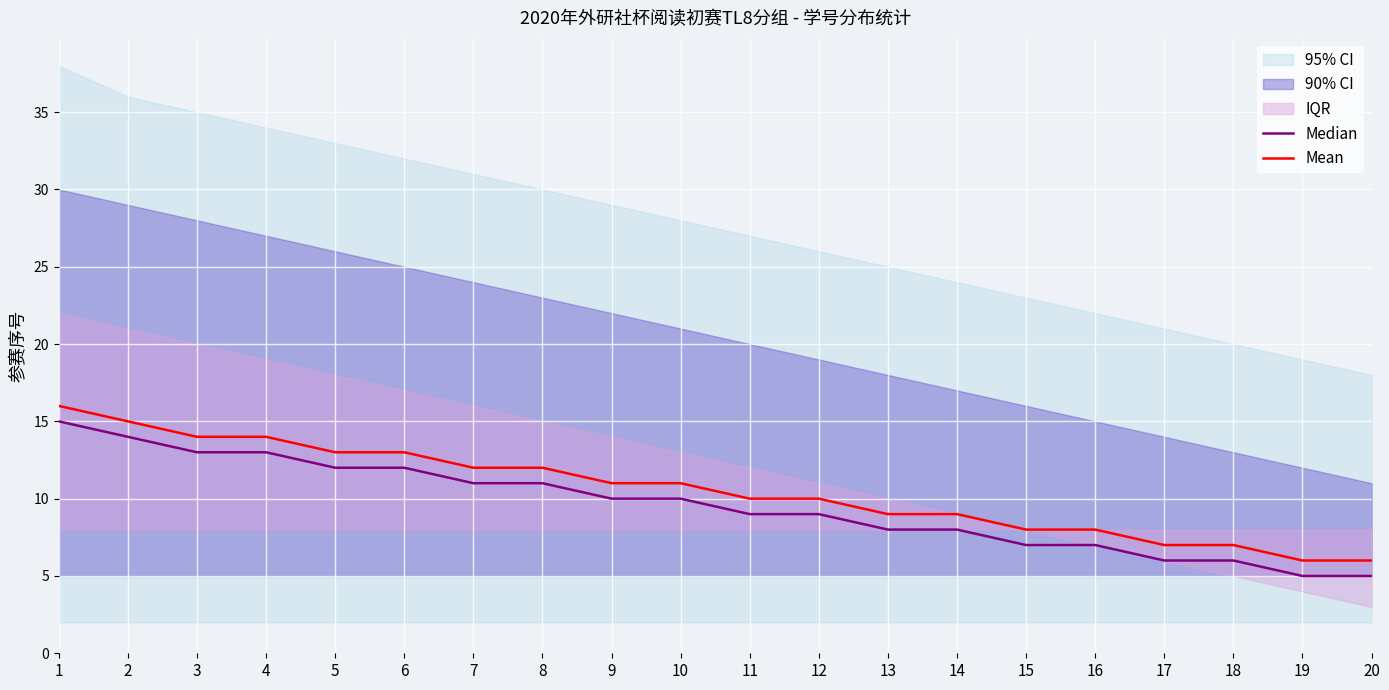

True or false: Median and Mean cross at least once.

False